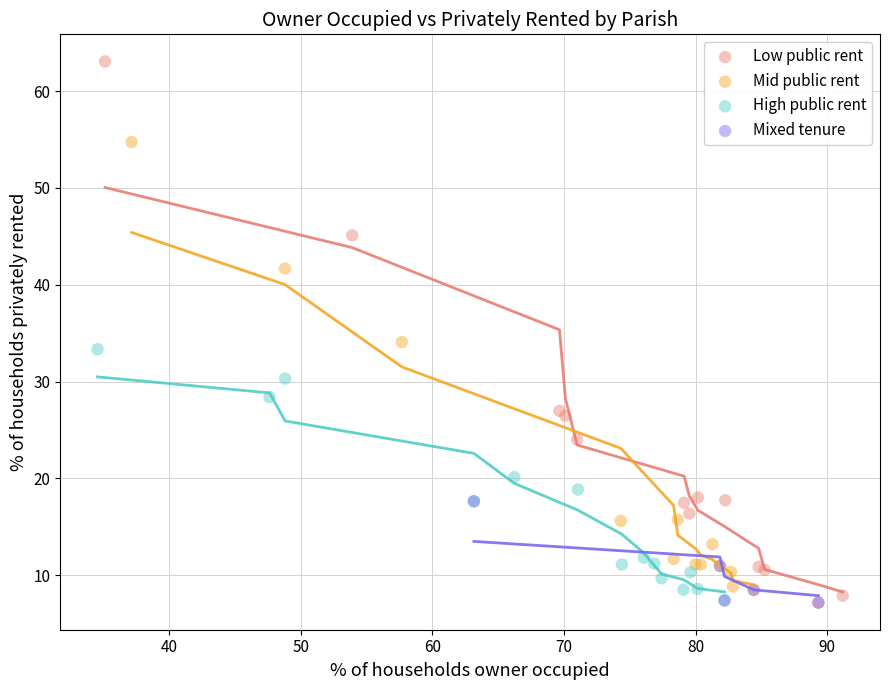

Which series reaches the maximum Y coordinate?

Low public rent